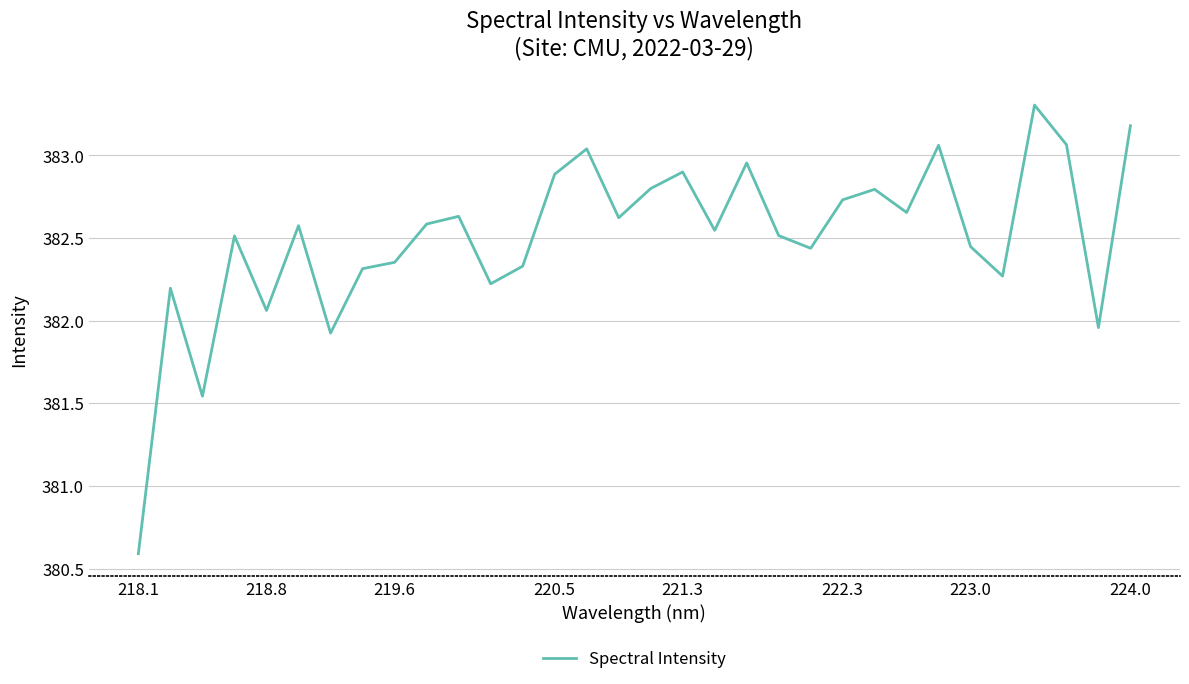

What is the greatest value displayed?

383.3